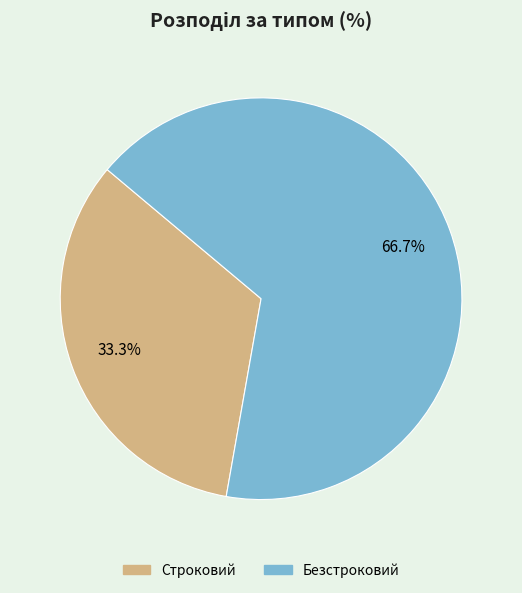

To the nearest percent, what portion does Безстроковий represent?

67%